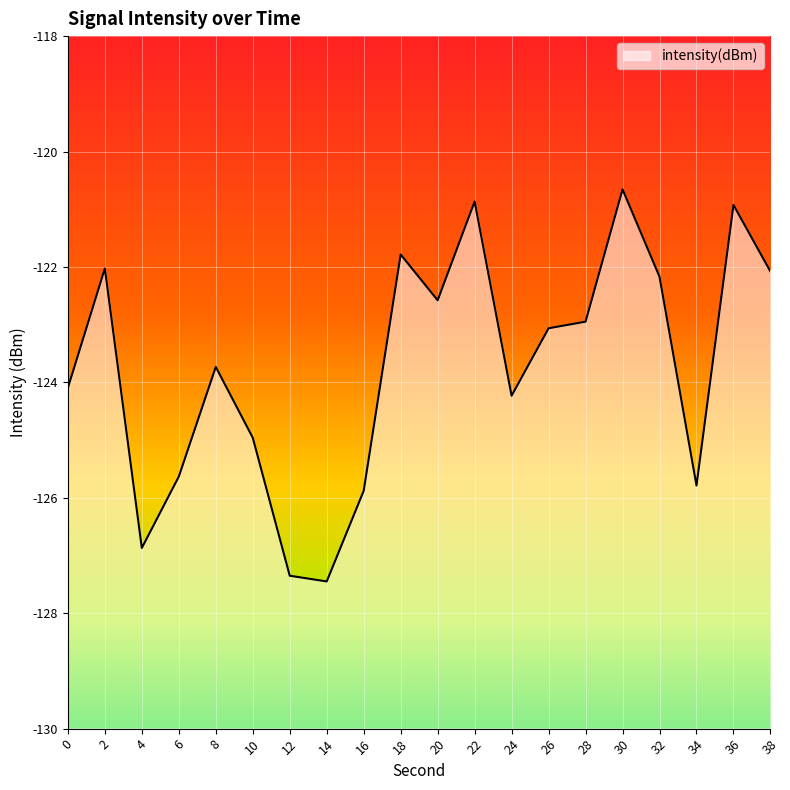

What is the average value?

-123.8